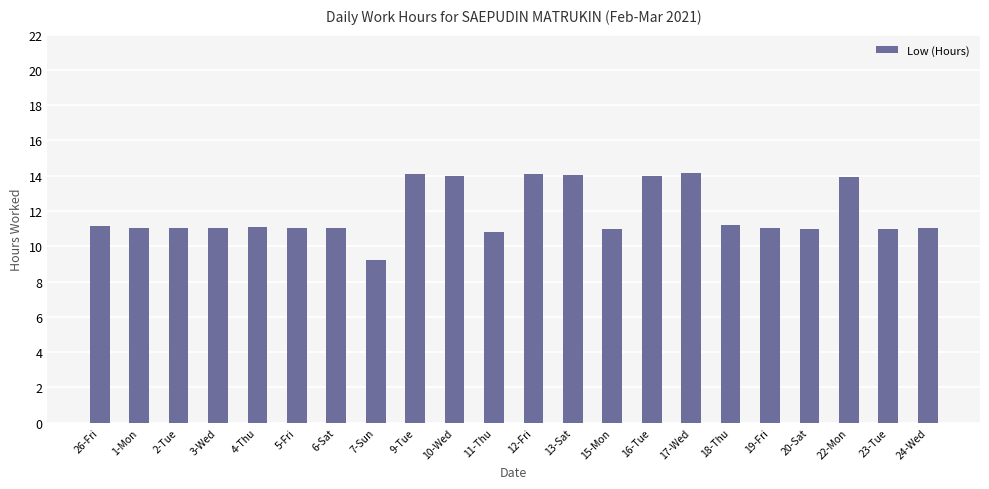

What is the sum of the values at 16-Tue and 4-Thu?

25.1